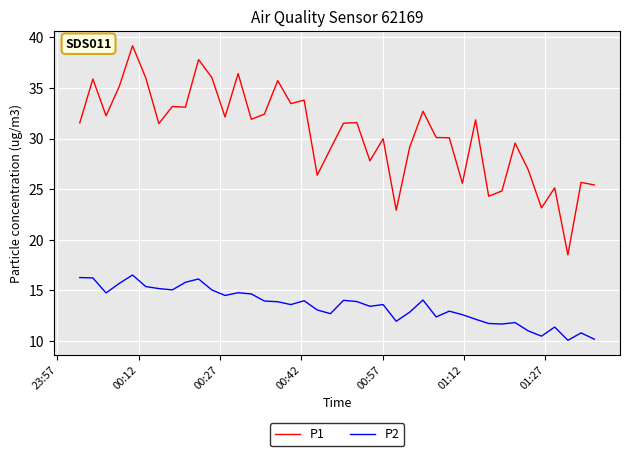

True or false: P1 and P2 cross at least once.

False